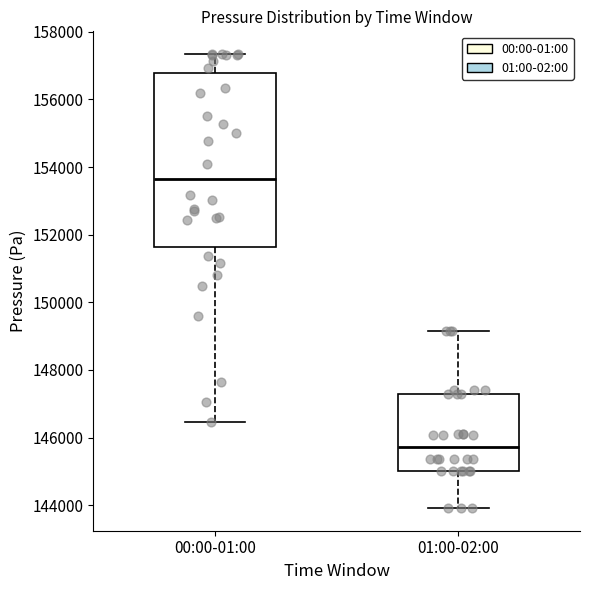

Where does the median line of the box for 00:00-01:00 sit on the y-axis? The values are not printed on the chart, so give them approximately, as read against the axis.

153600